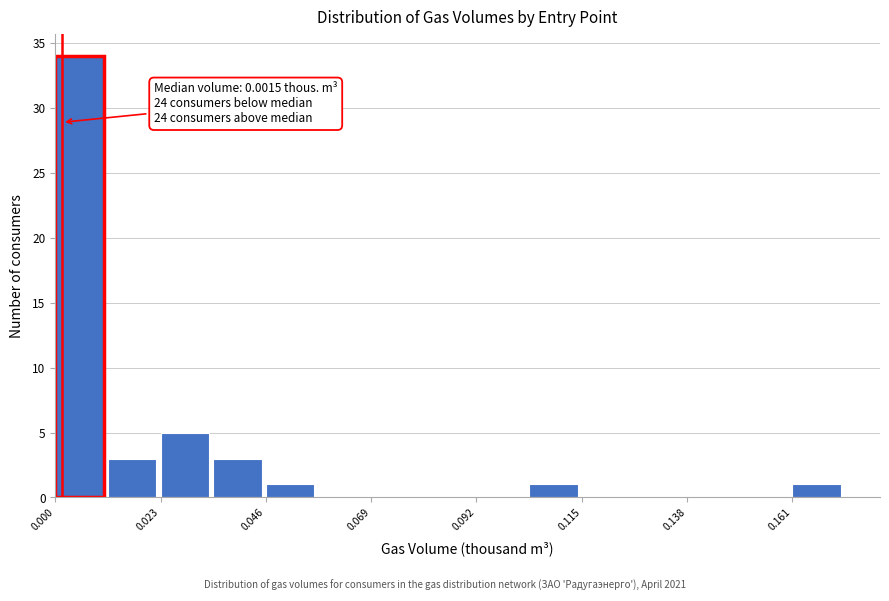

Read against the x-axis, roughly where is the centre of the tallest bar?

0.005